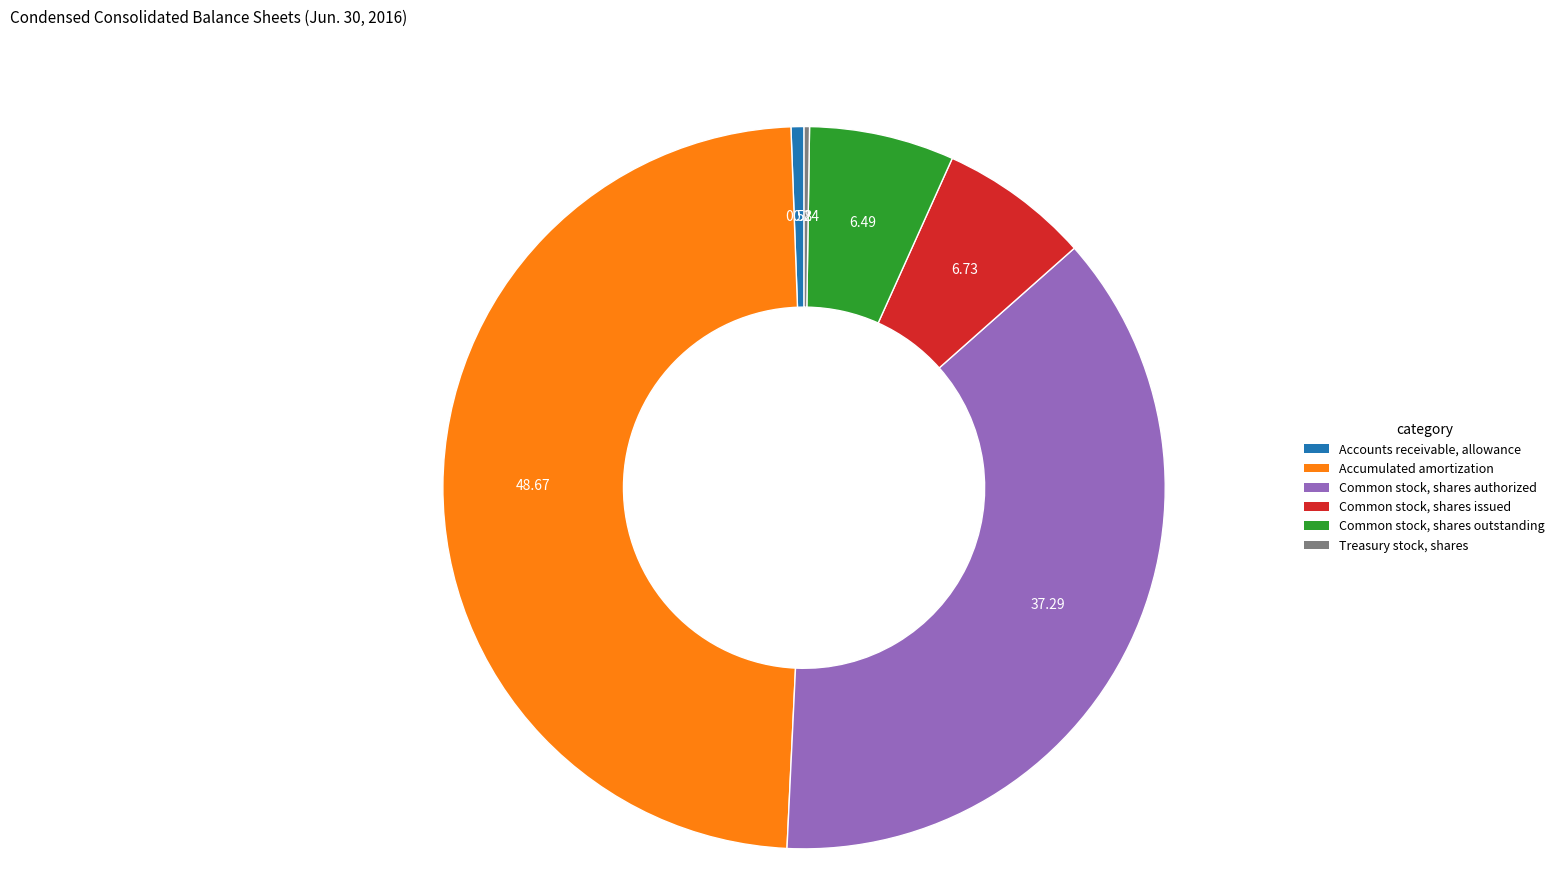

True or false: Common stock, shares issued accounts for 7% of the total.

True